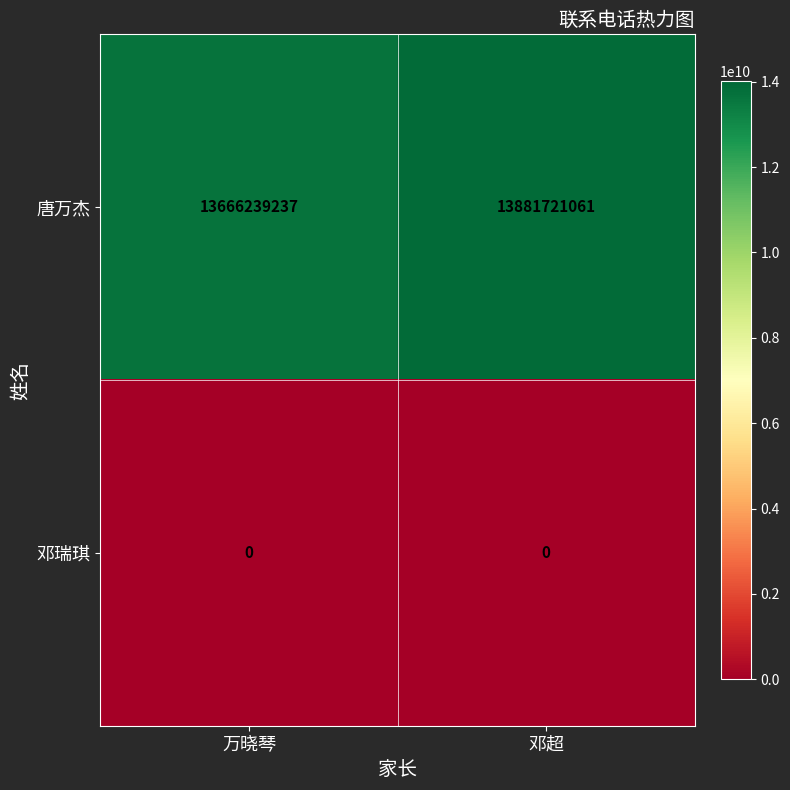

Which series has the widest spread of values?

唐万杰